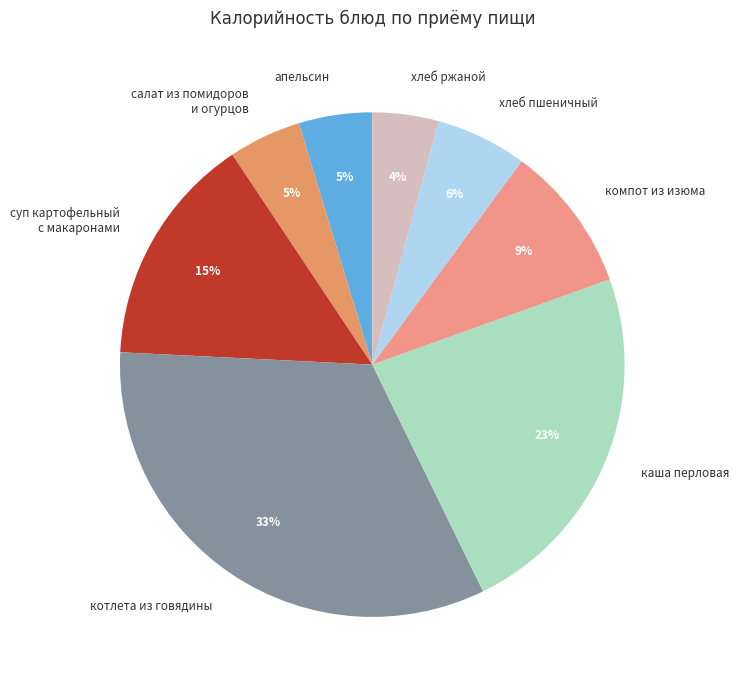

What is the largest slice in the pie chart?

котлета из говядины